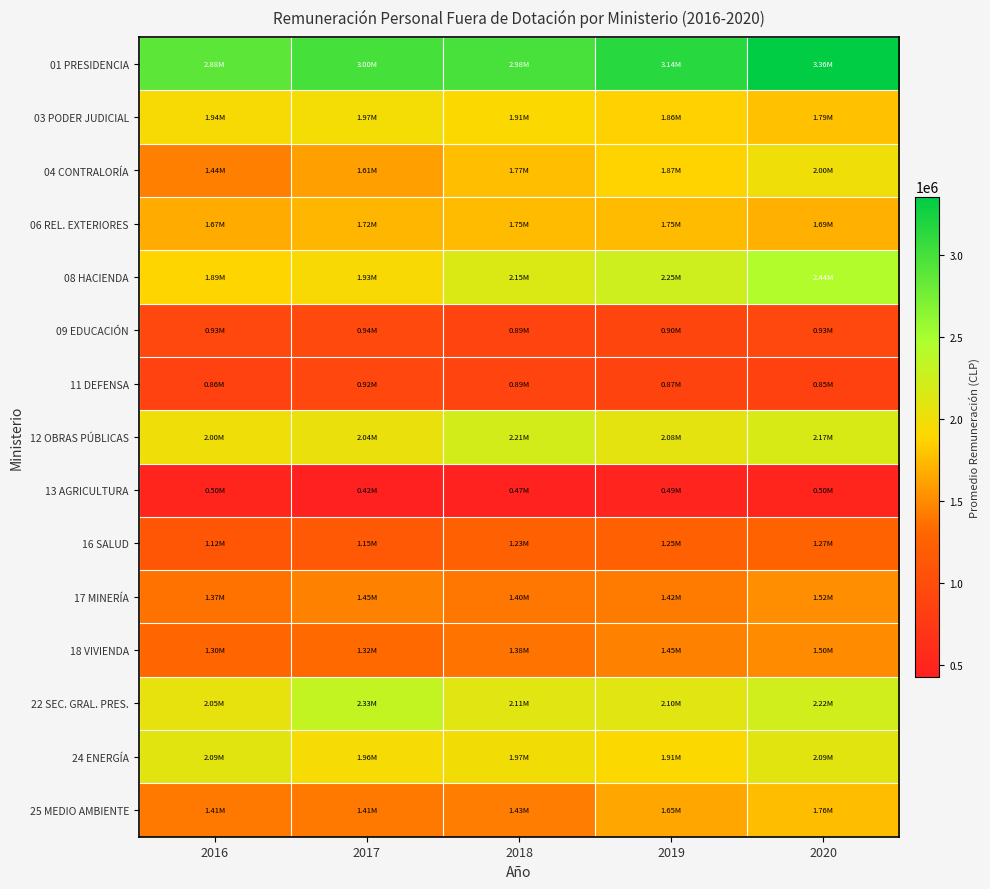

At how many categories does at least one series exceed 2436609?

5